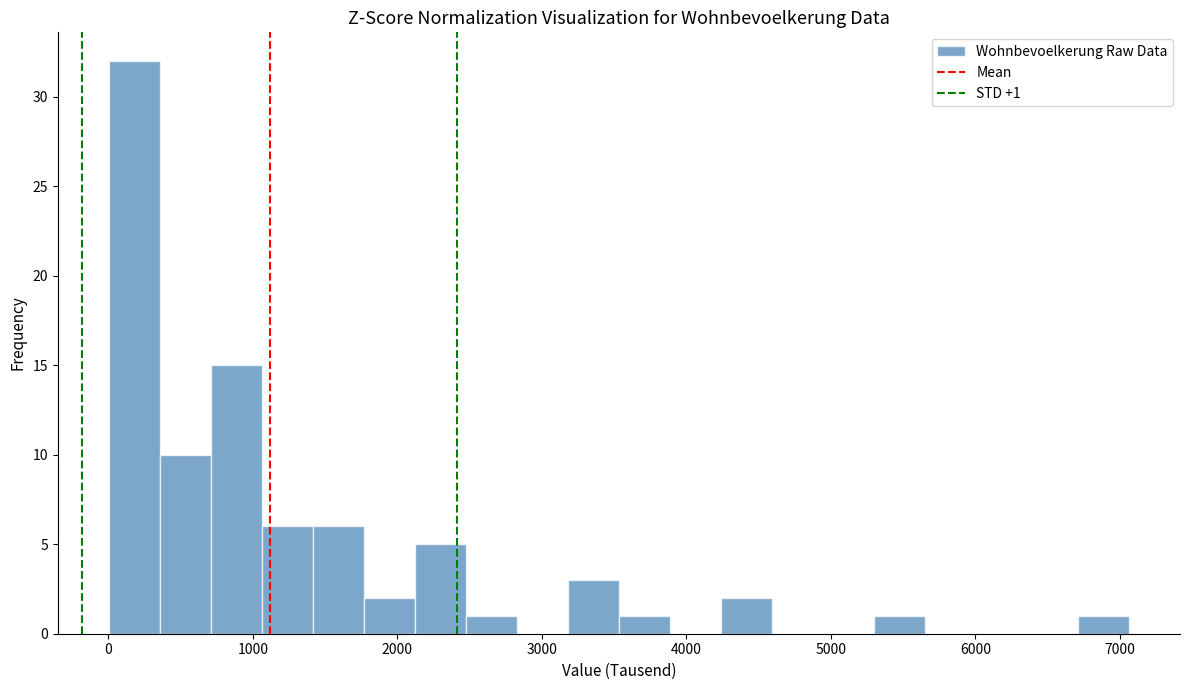

Read against the x-axis, roughly where is the centre of the tallest bar?

200